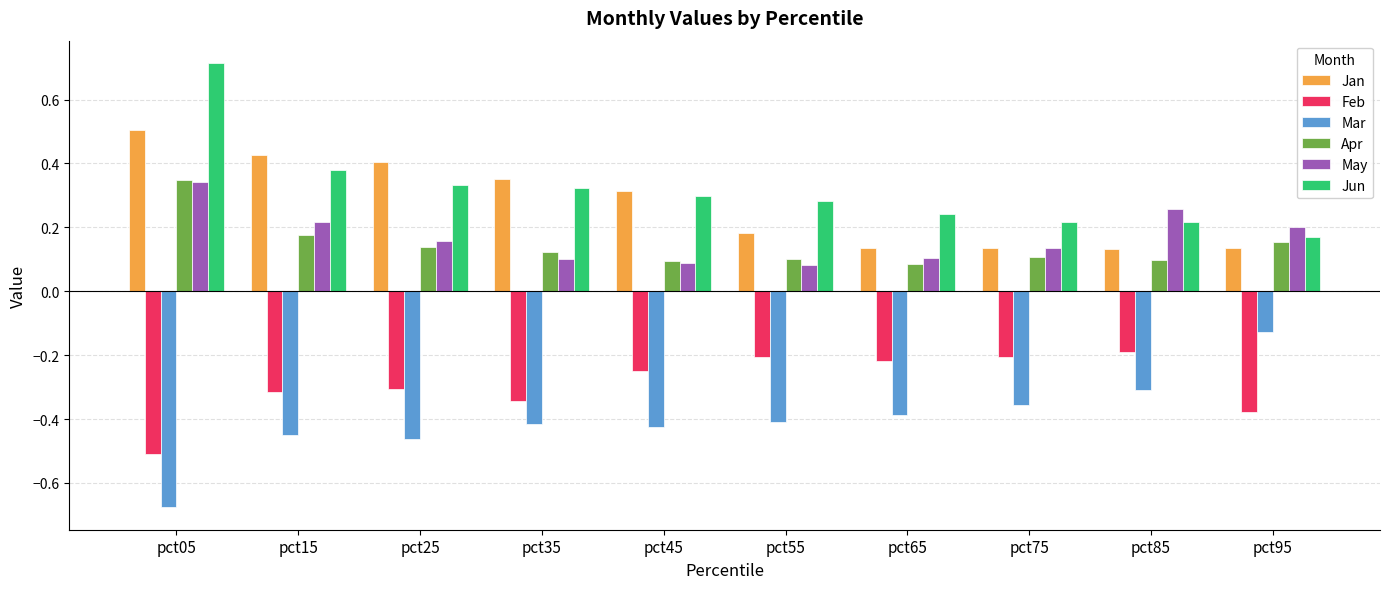

Is the value of Jun at pct45 greater than the value of Feb at pct35?

Yes